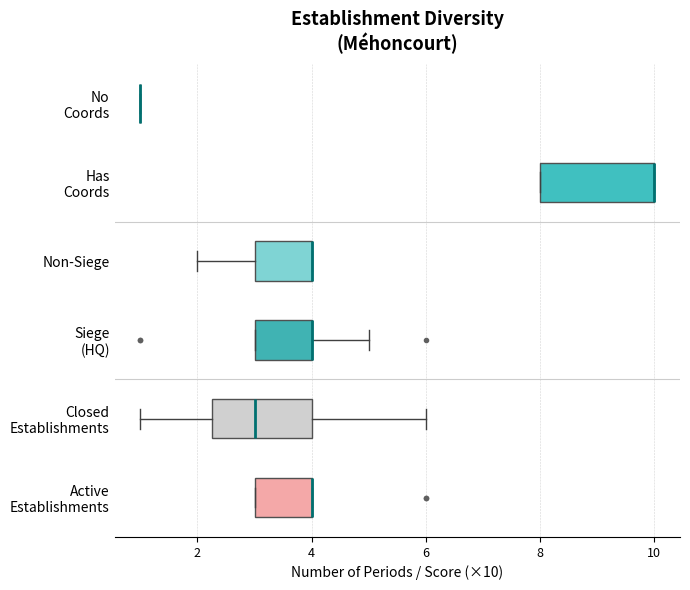

Comparing the boxes themselves (not the whiskers), which one is the widest?

Has Coords